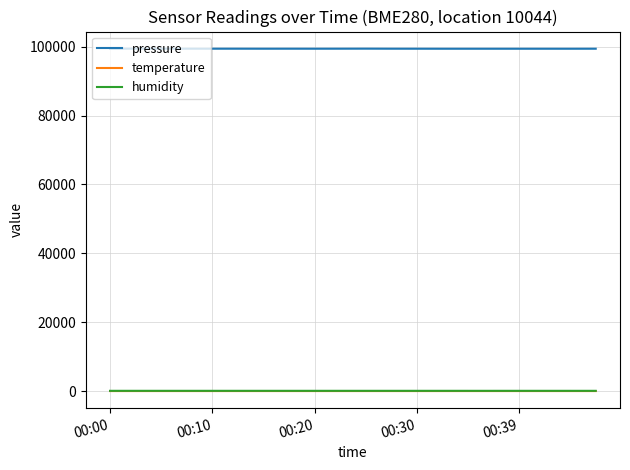

True or false: pressure and humidity cross at least once.

False